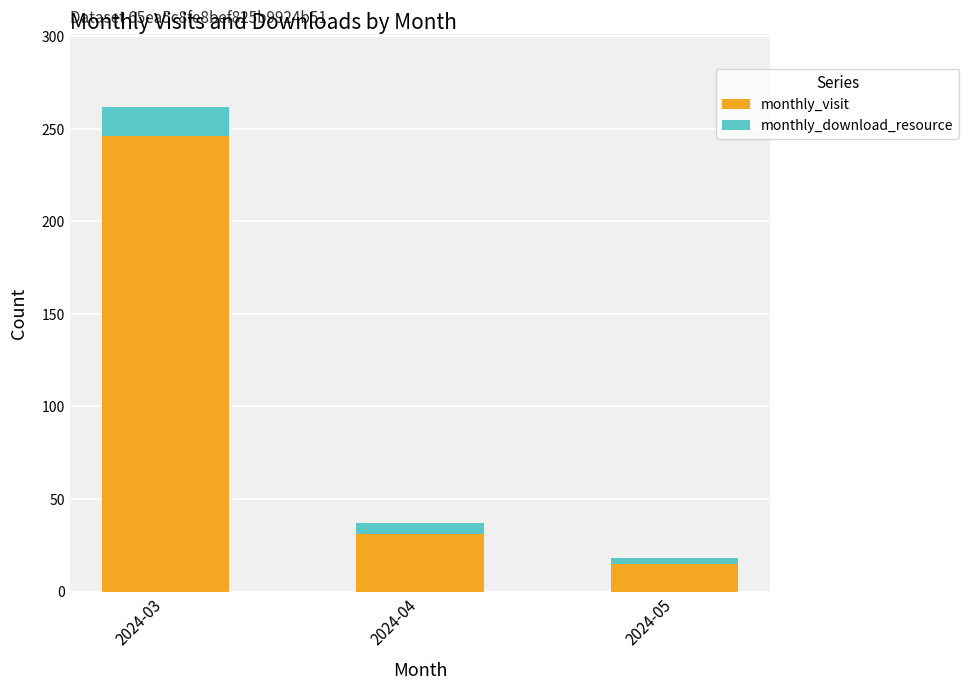

What is the sum of all monthly_visit values?

292